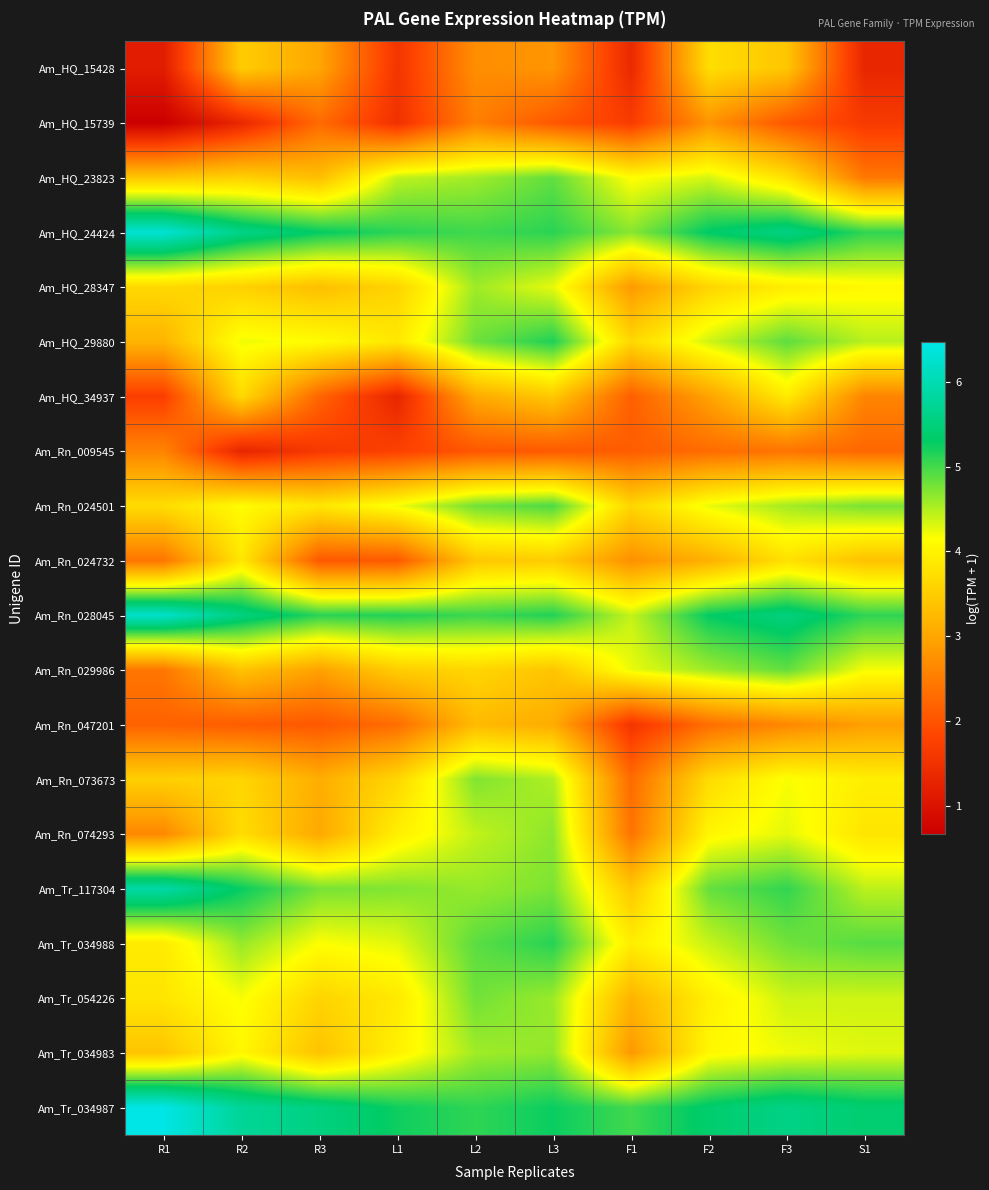

Which series has the largest total across all categories?

Am_Tr_034987